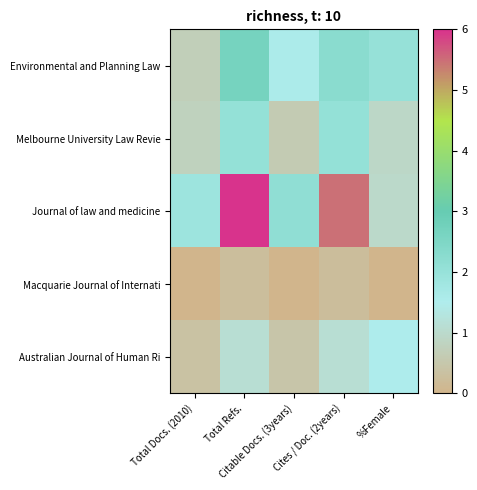

Reading left to right, what are all the values shown in this chart?

Environmental and Planning Law: Total Docs. (2010)=0.7	Total Refs.=2.7	Citable Docs. (3years)=1.6	Cites / Doc. (2years)=2.3	%Female=2.0
Melbourne University Law Revie: Total Docs. (2010)=0.8	Total Refs.=2.1	Citable Docs. (3years)=0.6	Cites / Doc. (2years)=2.1	%Female=0.9
Journal of law and medicine: Total Docs. (2010)=1.9	Total Refs.=6.0	Citable Docs. (3years)=2.1	Cites / Doc. (2years)=5.5	%Female=1.0
Macquarie Journal of Internati: Total Docs. (2010)=0.0	Total Refs.=0.3	Citable Docs. (3years)=0.0	Cites / Doc. (2years)=0.2	%Female=0.0
Australian Journal of Human Ri: Total Docs. (2010)=0.4	Total Refs.=1.1	Citable Docs. (3years)=0.5	Cites / Doc. (2years)=1.1	%Female=1.5